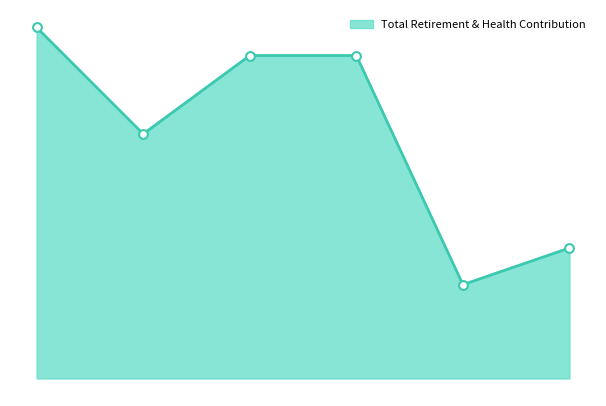

How many lines are shown in the chart?

1